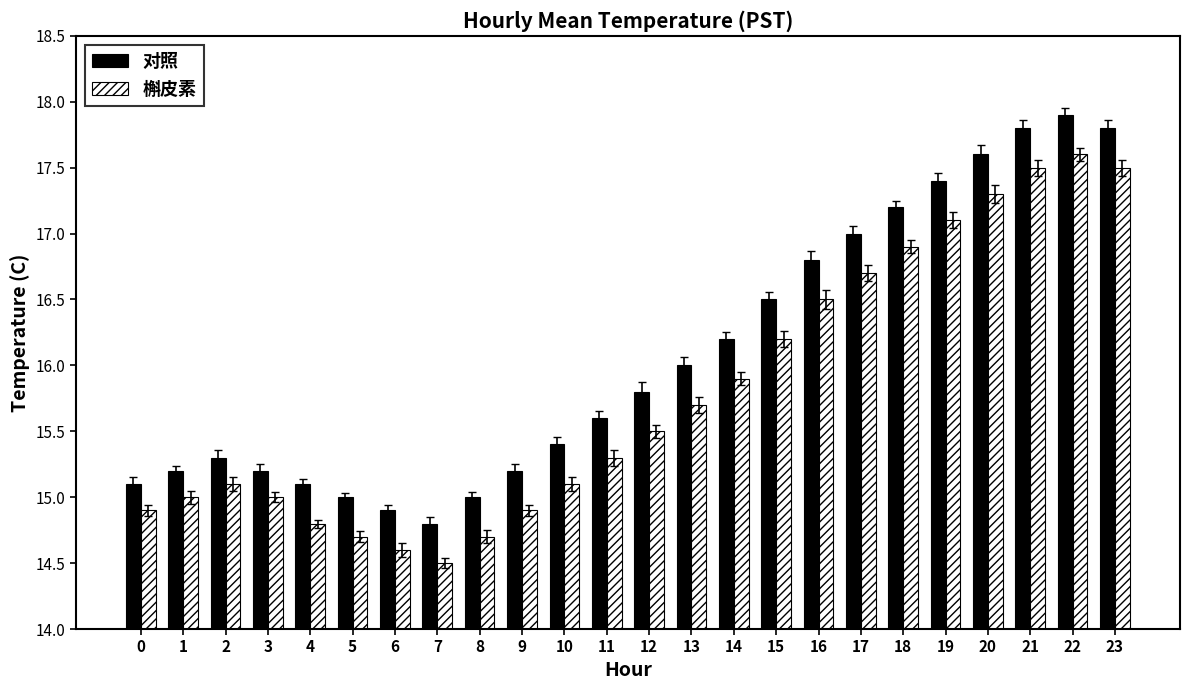

What is the average value of the 对照 series?

16.1